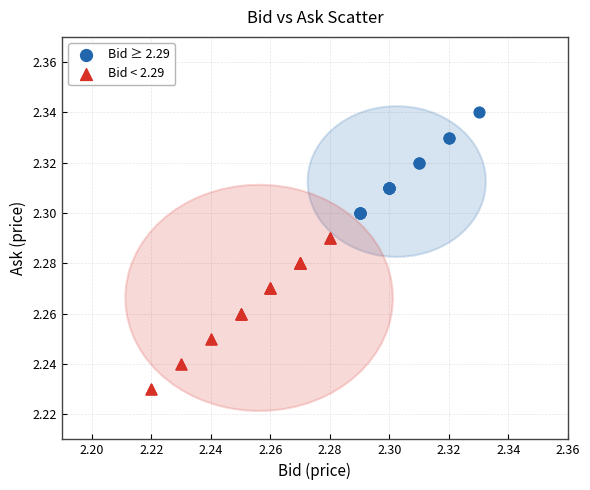

Which series reaches the maximum Y coordinate?

Bid ≥ 2.29